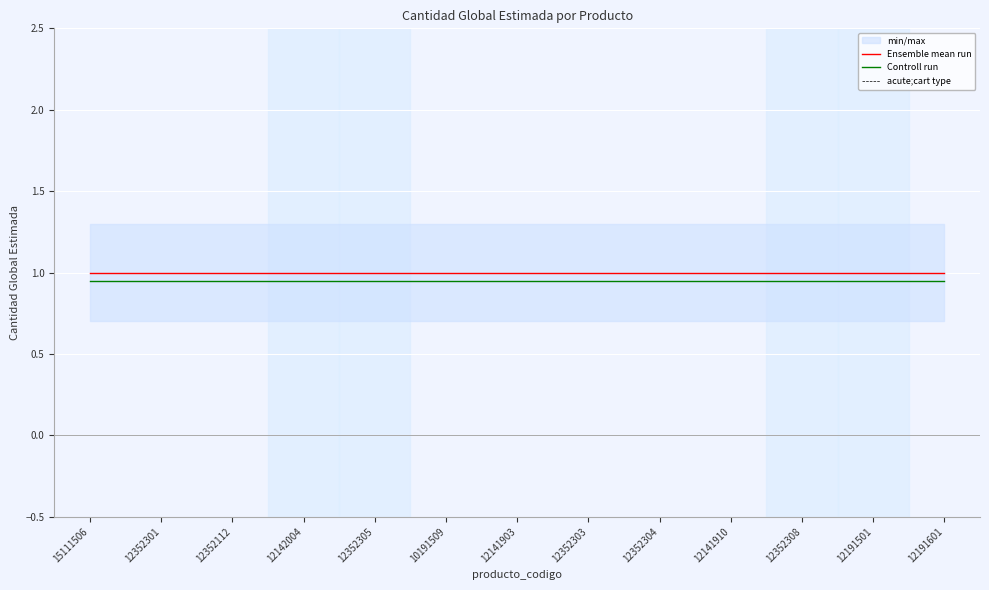

At which category does the chart reach its peak across all series?

15111506